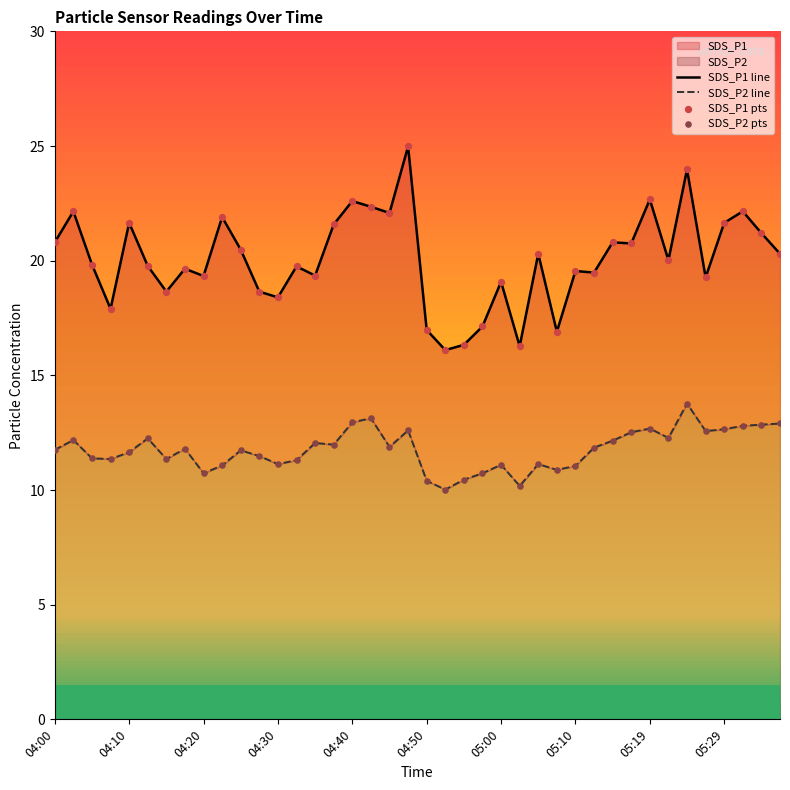

Which series reaches the maximum Y coordinate?

SDS_P1